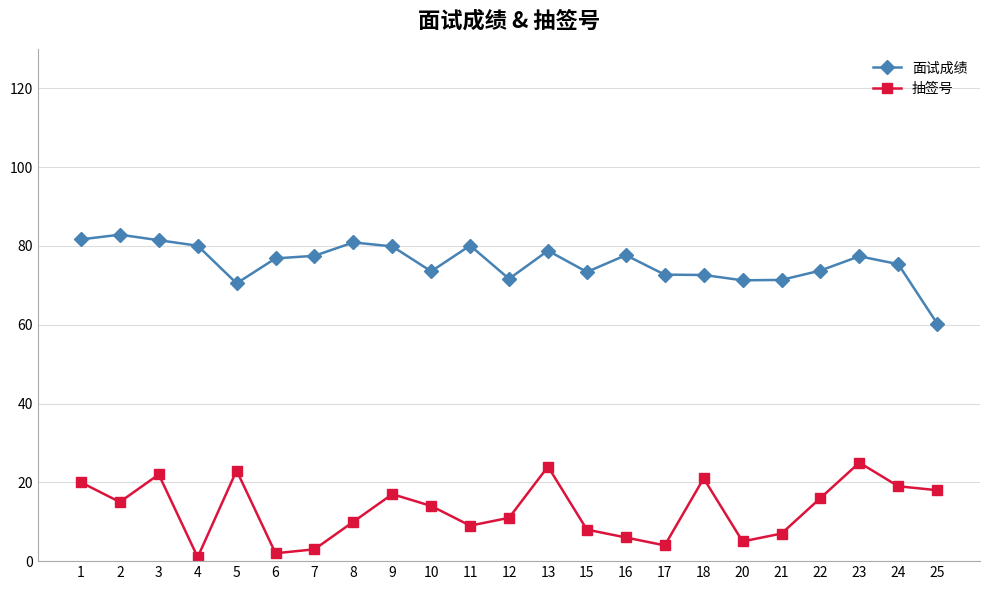

Rank the series by their average value, from highest to lowest.

面试成绩, 抽签号